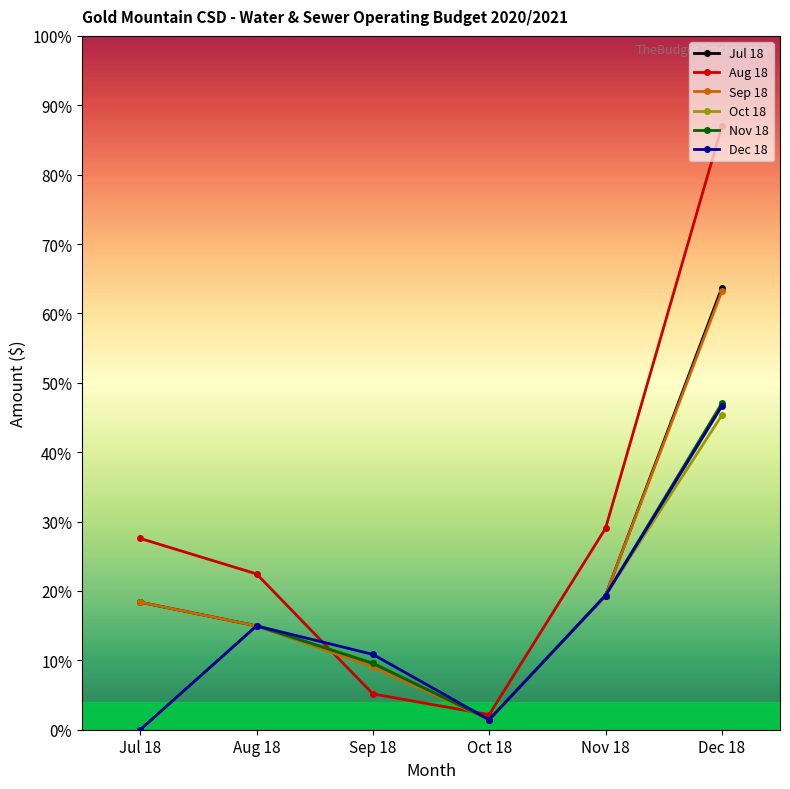

Does the chart have visible grid lines?

No